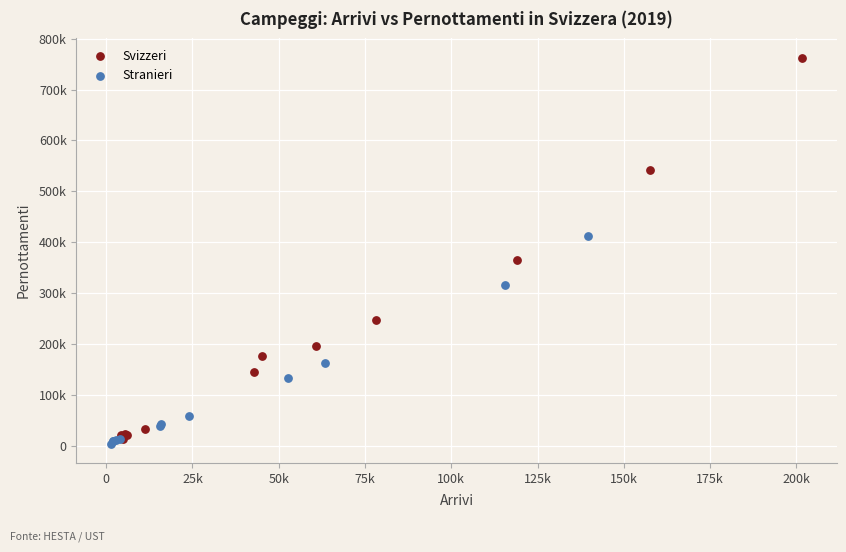

Which series contains the lowest Y value?

Stranieri